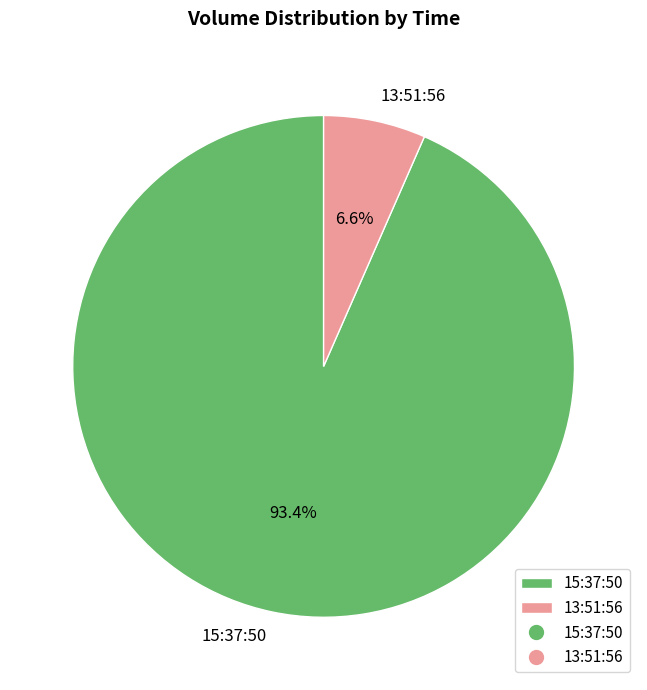

Is it true that 15:37:50 is 93% of the pie?

True